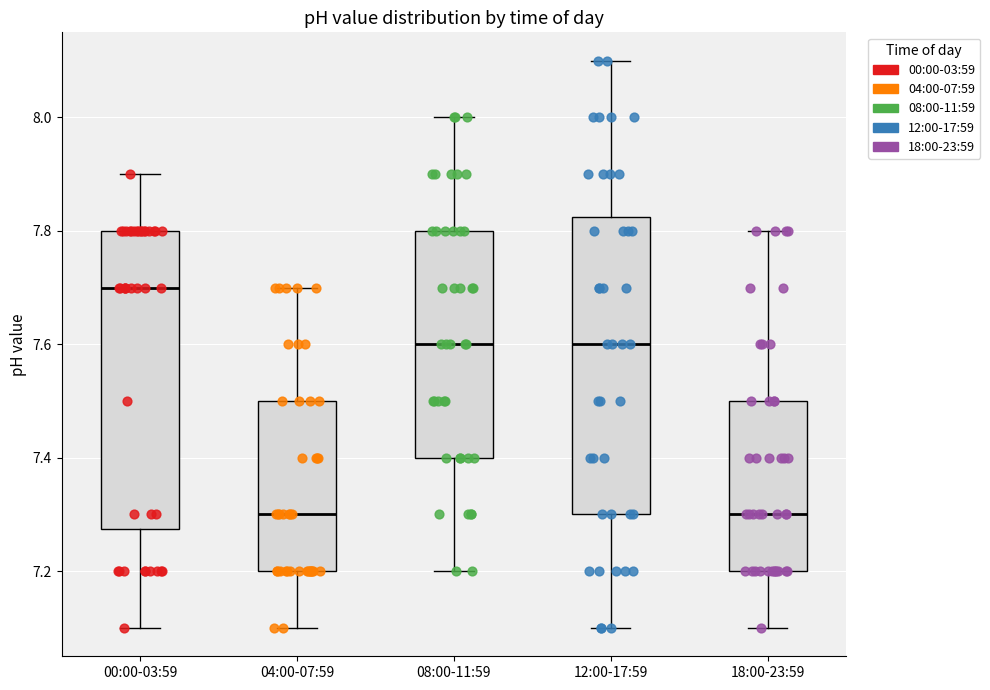

Where is the upper edge of the box for 00:00-03:59 on the y-axis? The values are not printed on the chart, so give them approximately, as read against the axis.

7.80